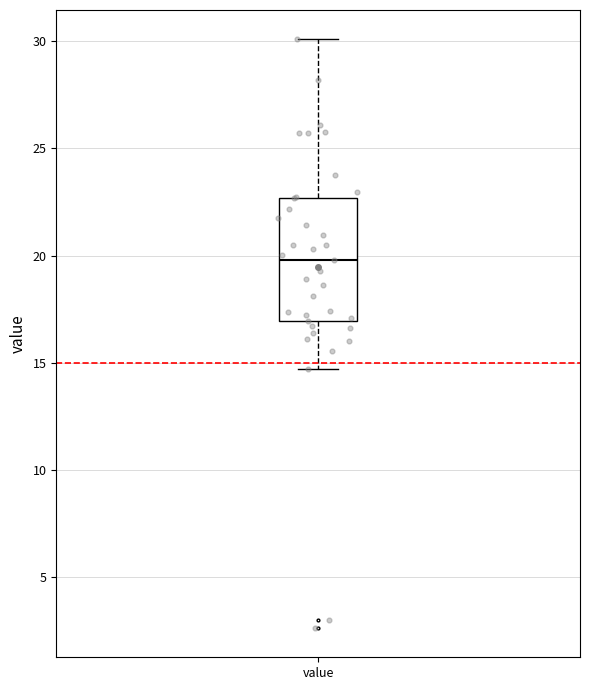

Transcribe this box plot: give where the median line is, the range the box spans, and where the two whiskers end, as read against the y-axis. The values are not printed on the chart, so give them approximately, as read against the axis.

median 20.0, box 17.0 to 22.5, whiskers 14.5 to 30.0